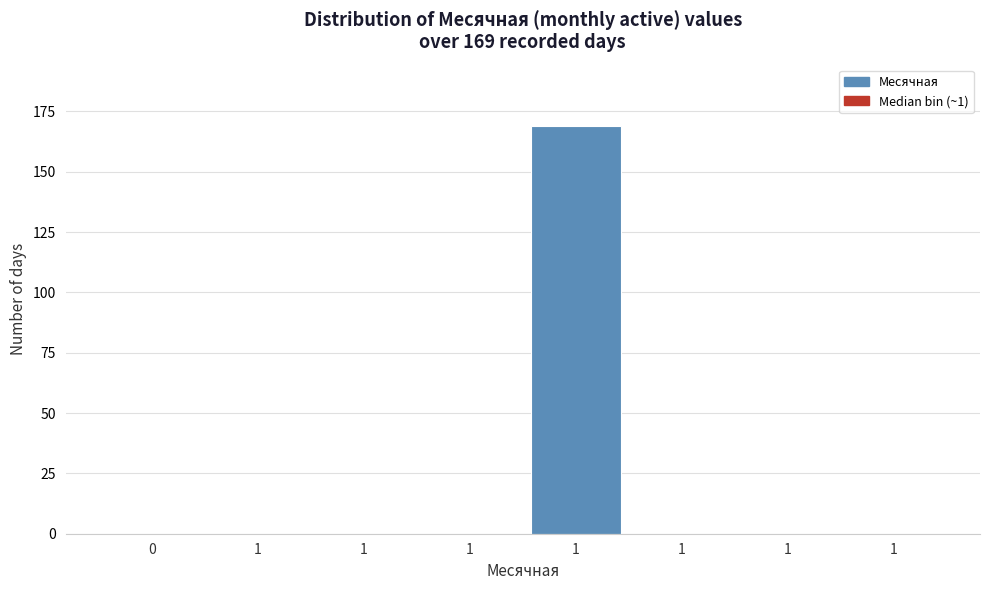

Are the bars horizontal?

No